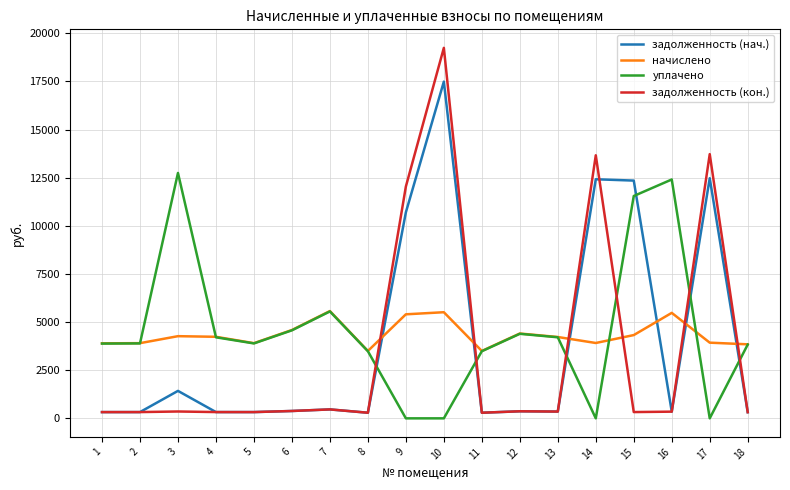

What is the spread (max minus min) of values at 13?

3872.9